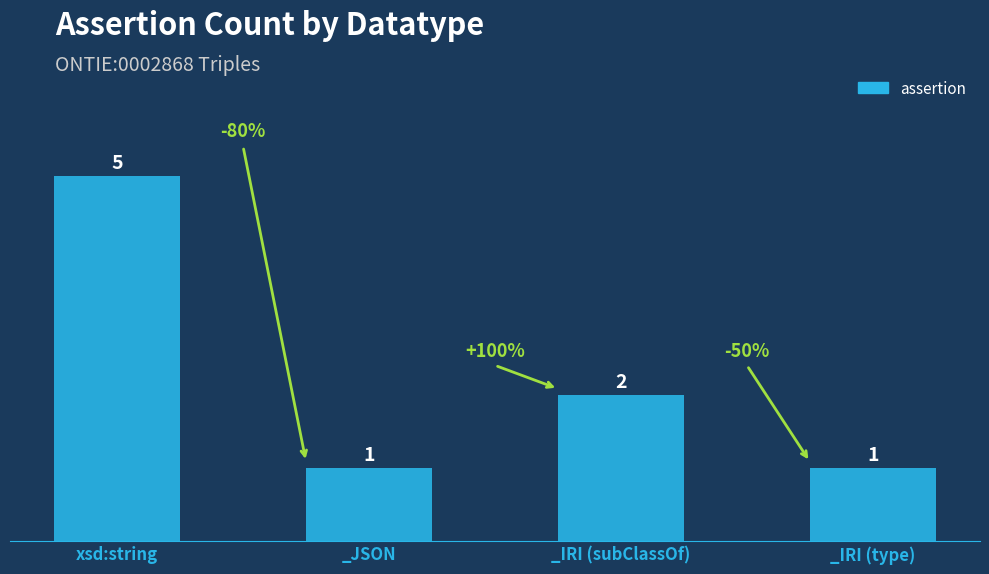

Which has a higher value, _JSON or _IRI (subClassOf)?

_IRI (subClassOf)